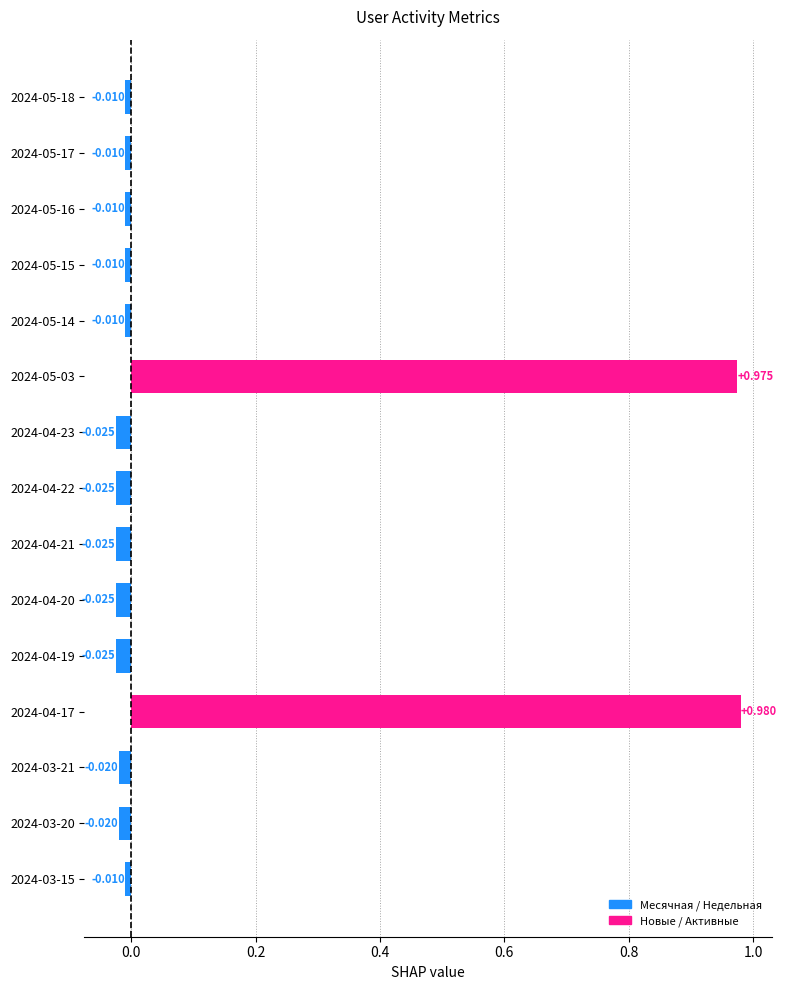

How many negative values are there?

13